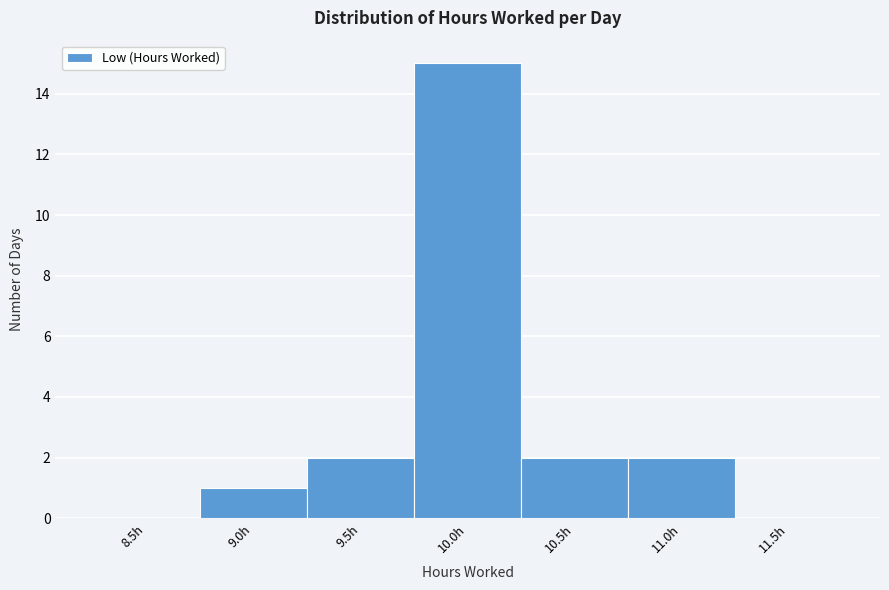

Reading left to right, what are all the values shown in this chart?

8.5h=0	9.0h=1	9.5h=2	10.0h=15	10.5h=2	11.0h=2	11.5h=0